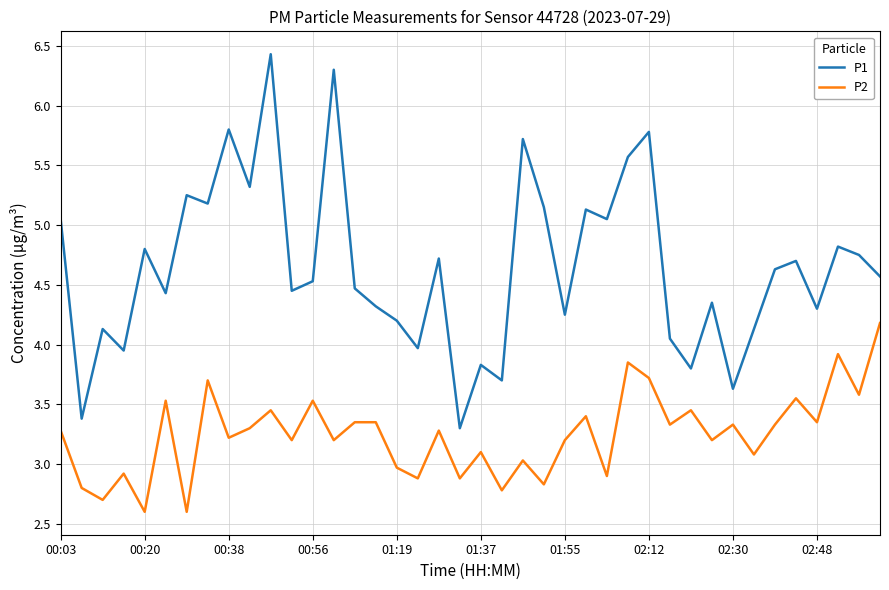

List the series in order of their overall mean, highest first.

P1, P2